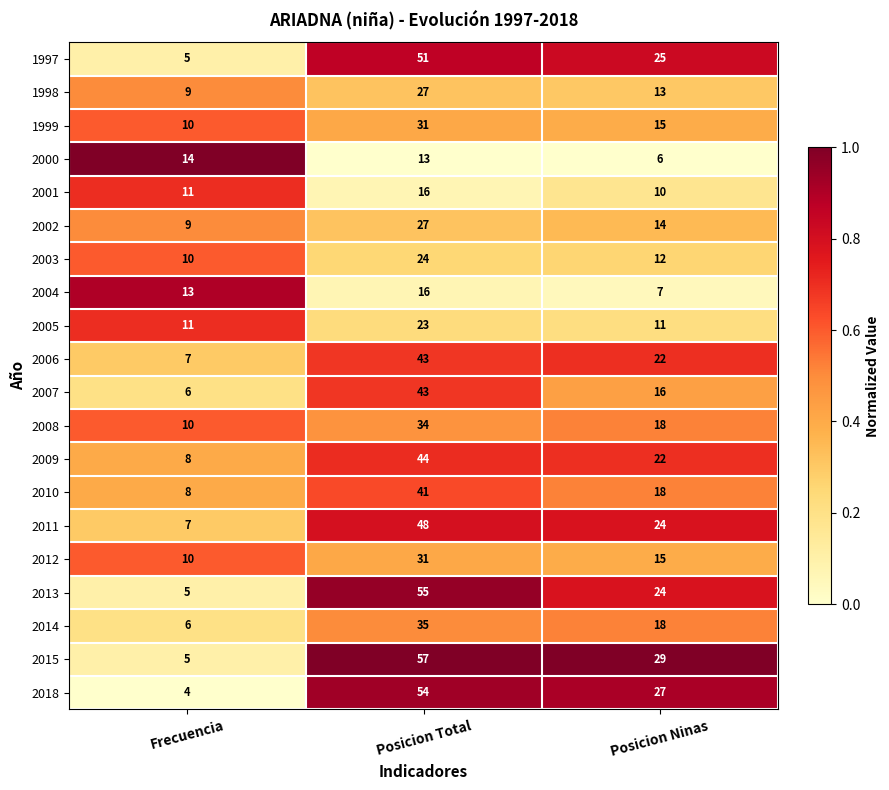

At which category does the chart reach its peak across all series?

Posicion Total